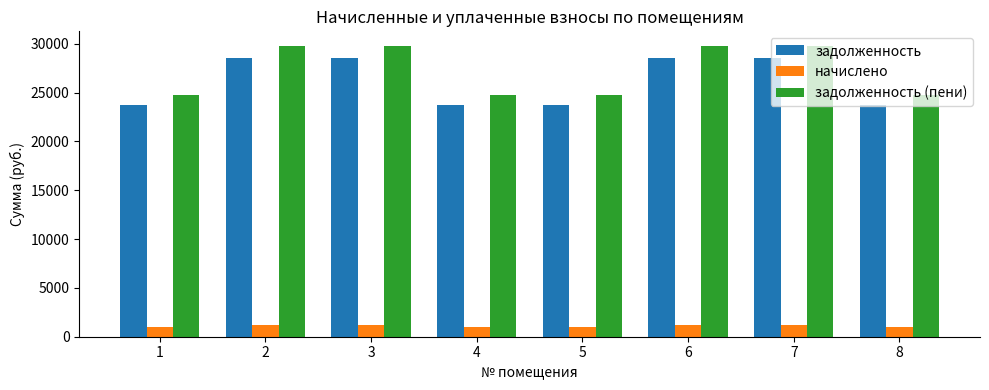

The value of задолженность at 3 is 28541.8. True or false?

True